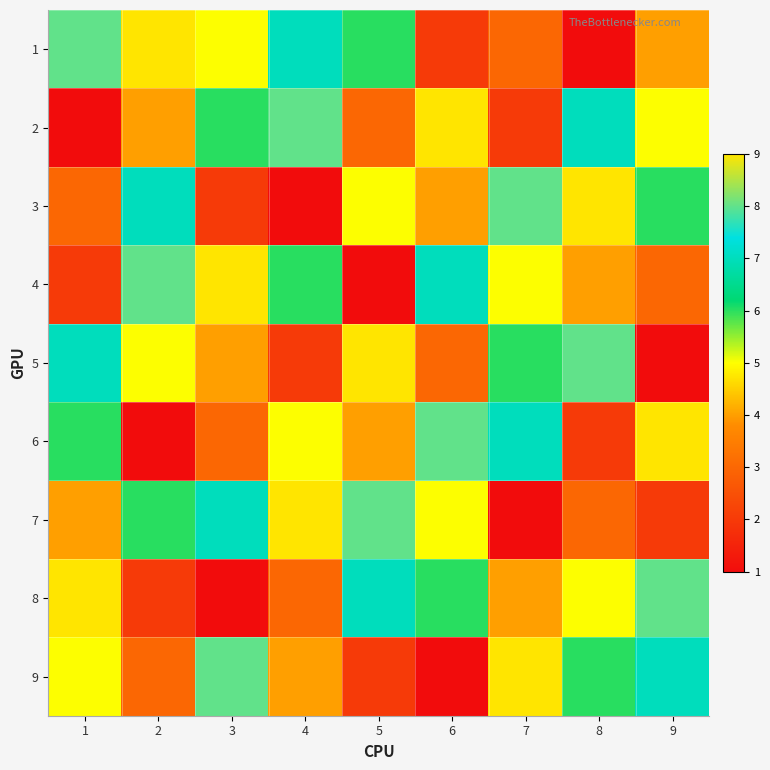

At which category is the sum across all series the highest?

1